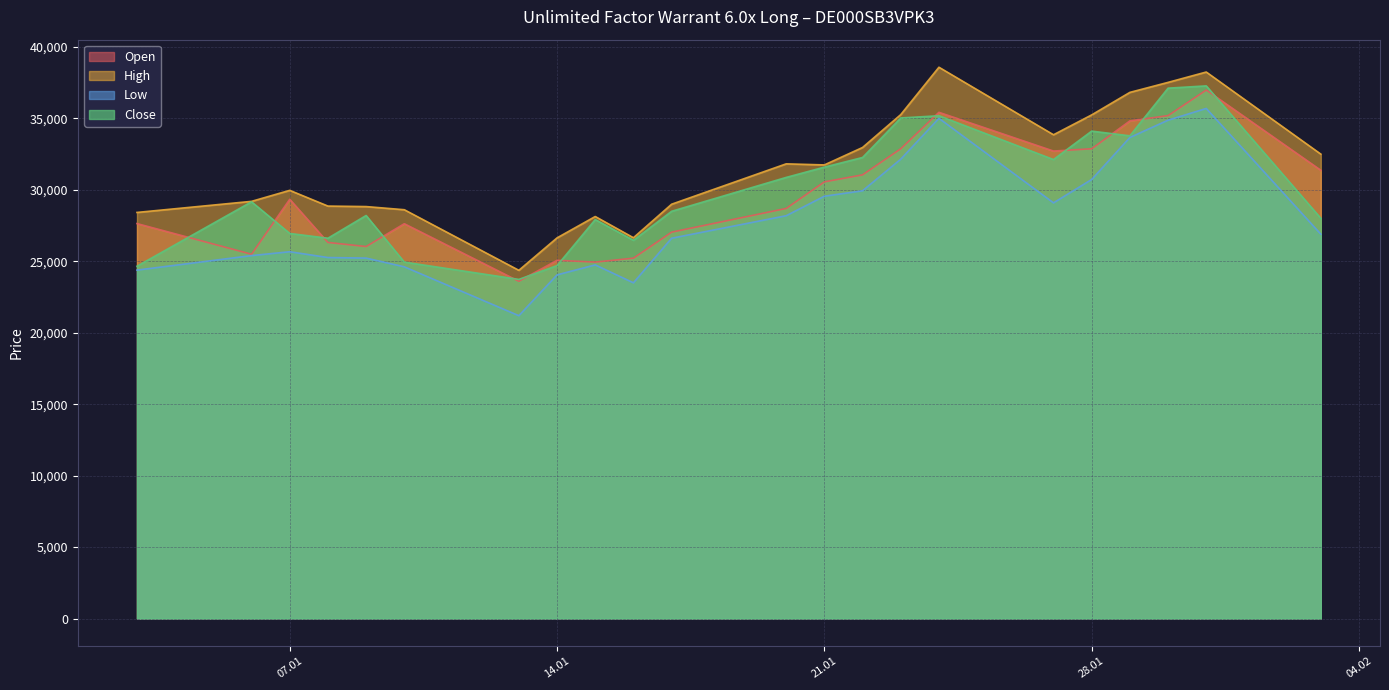

What are all the series names shown in the legend?

Open, High, Low, Close